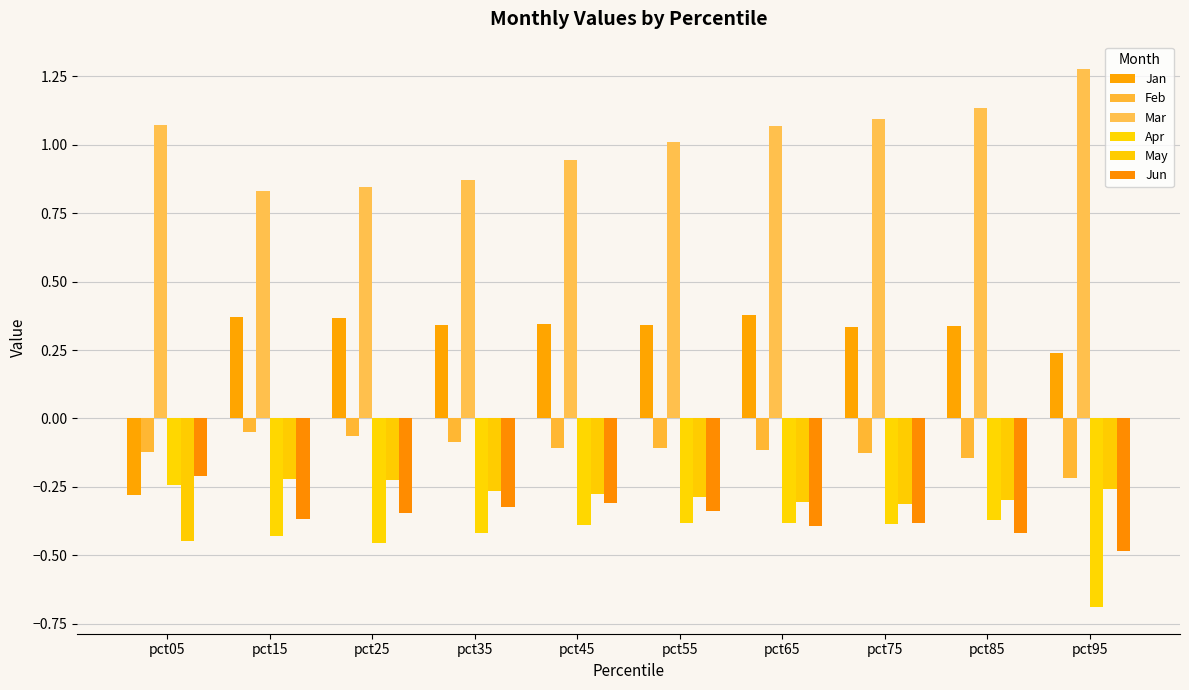

What are all the series names shown in the legend?

Jan, Feb, Mar, Apr, May, Jun